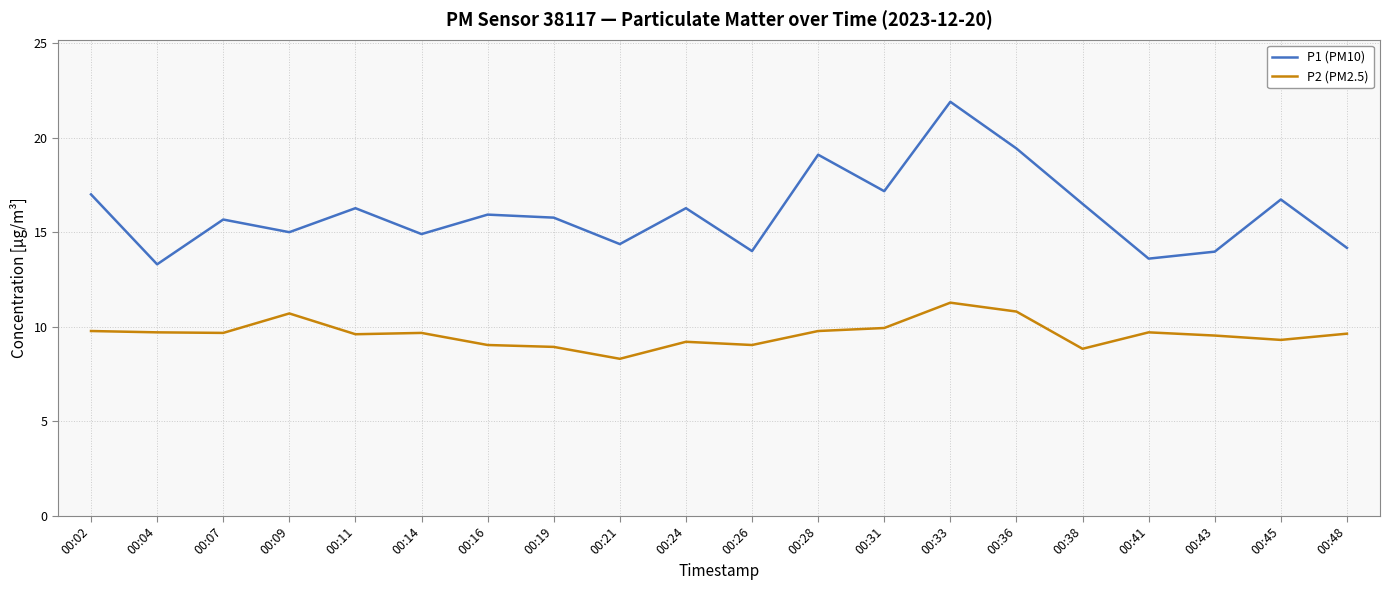

Which series has the largest total across all categories?

P1 (PM10)